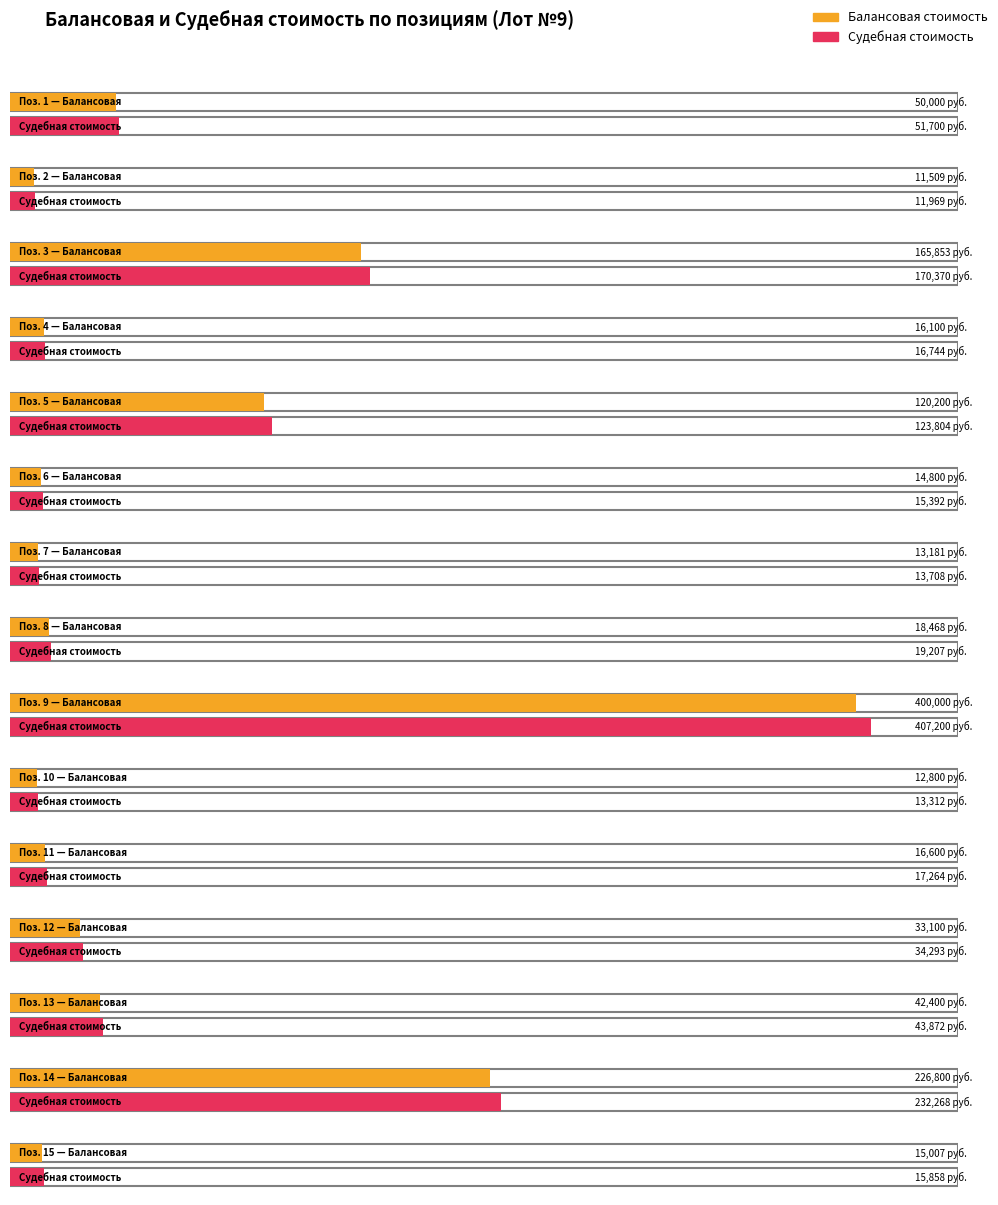

How many data points in Балансовая стоимость are less than 18468?

7